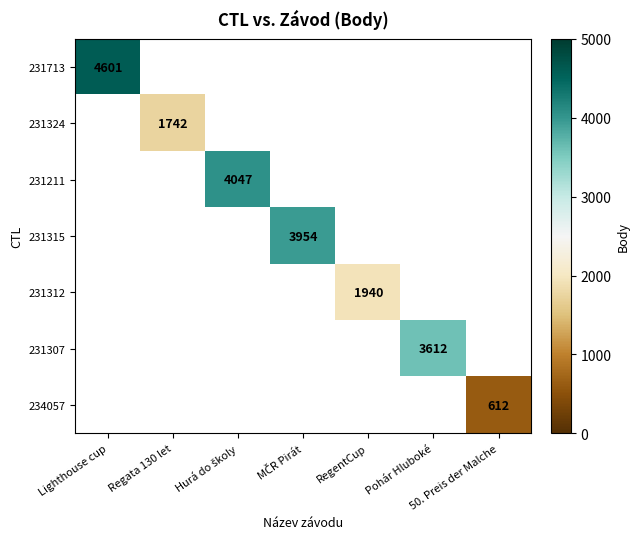

The 234057 series shows 612 at 50. Preis der Malche. True or false?

True